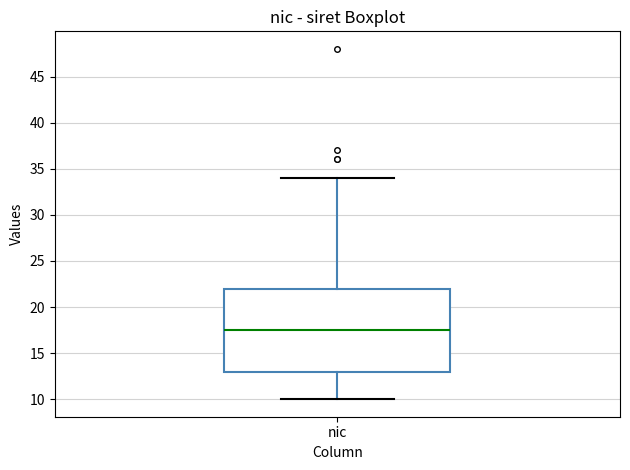

Transcribe this box plot: give where the median line is, the range the box spans, and where the two whiskers end, as read against the y-axis. The values are not printed on the chart, so give them approximately, as read against the axis.

median 17.5, box 13.0 to 22.0, whiskers 10.0 to 34.0